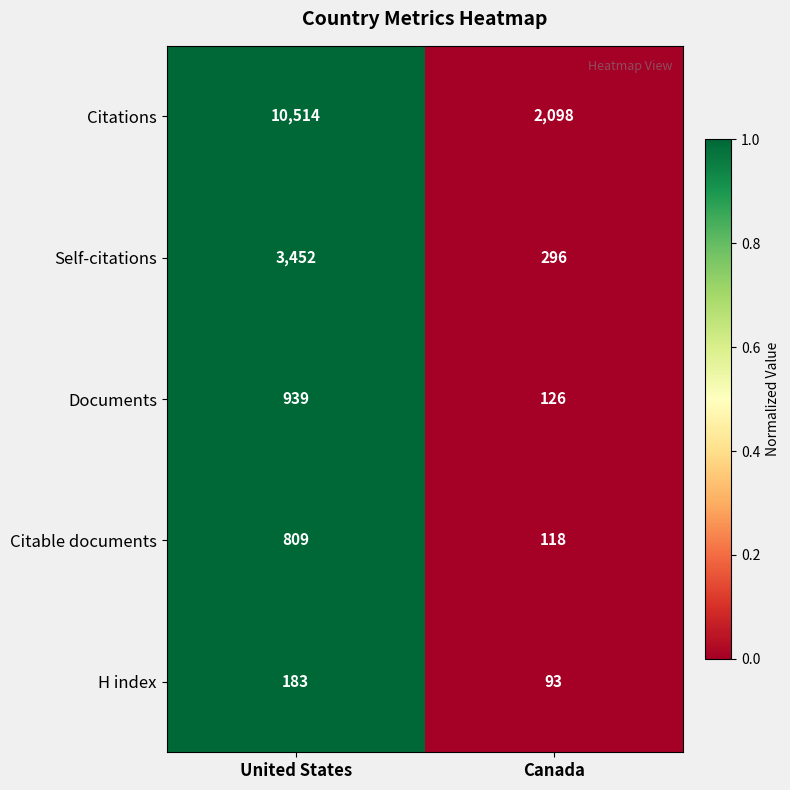

Reading right to left, extract all data points from this chart.

Citations: 2098	10514
Self-citations: 296	3452
Documents: 126	939
Citable documents: 118	809
H index: 93	183